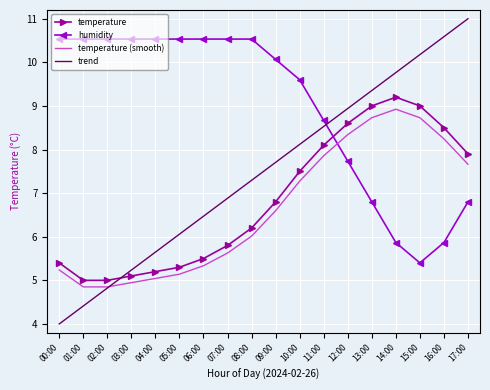

What is the spread (max minus min) of values at 05:00?

5.4